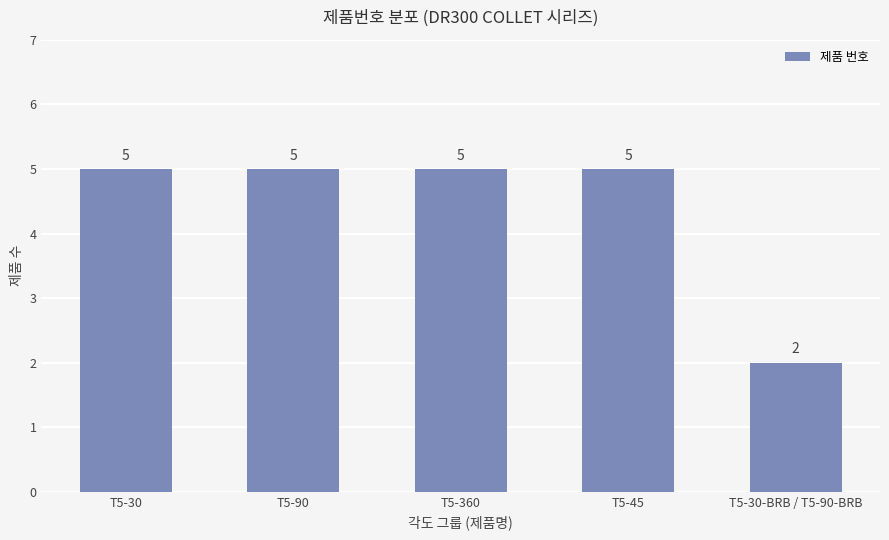

What value does the data have at T5-45?

5